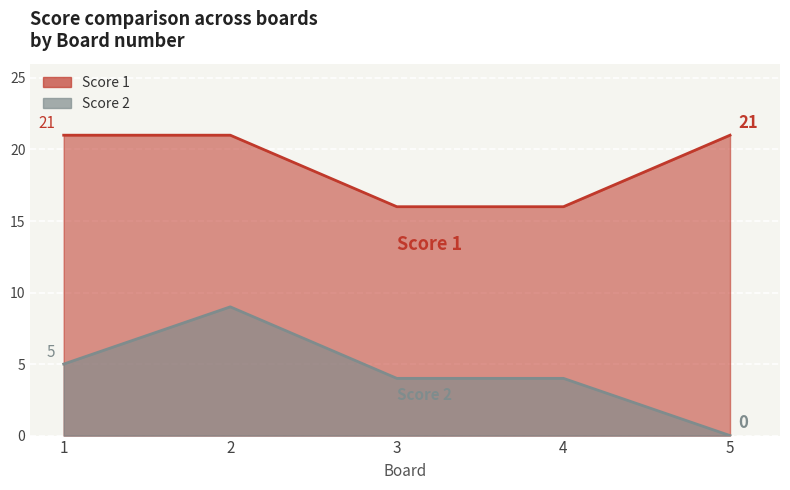

What value does the Score 2 series have at 2?

9